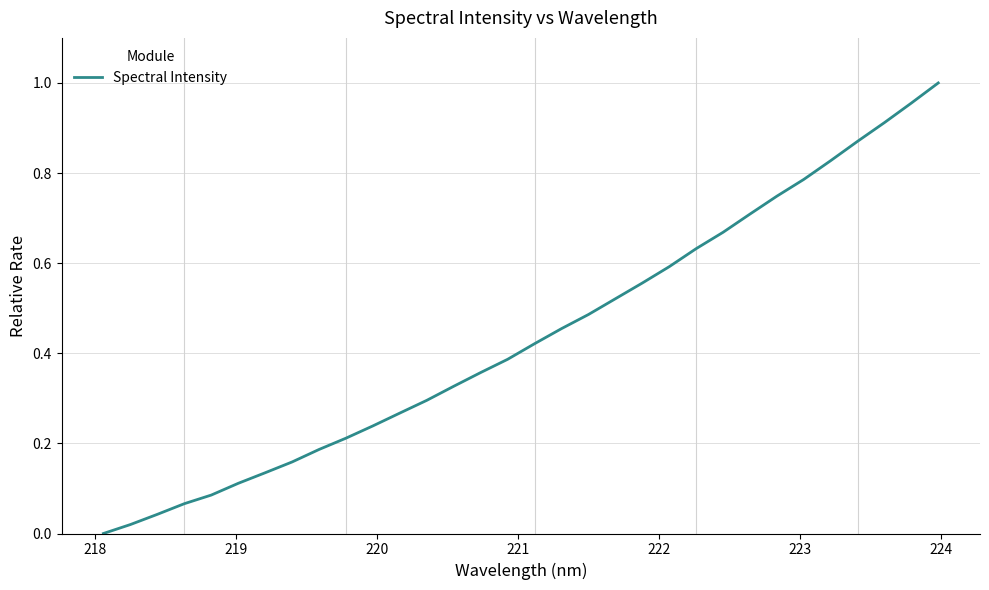

Does the chart have visible grid lines?

Yes